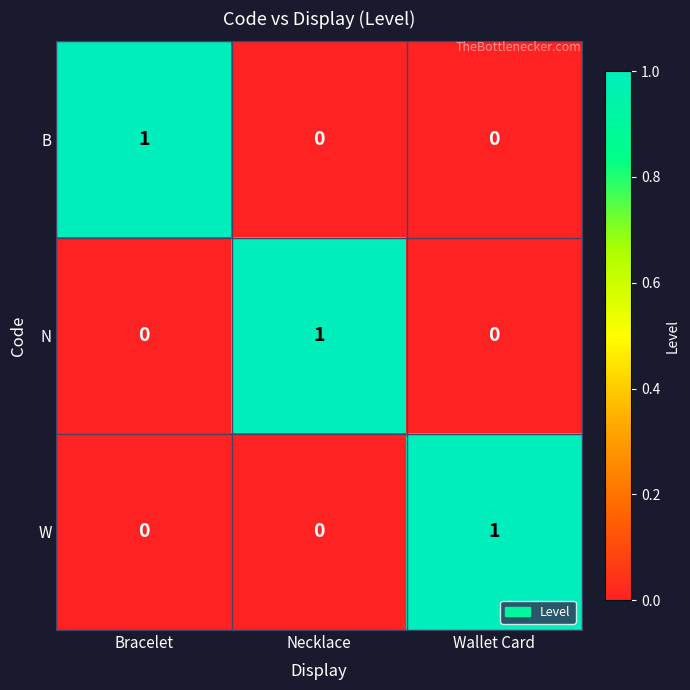

At how many categories does at least one series exceed 0?

3